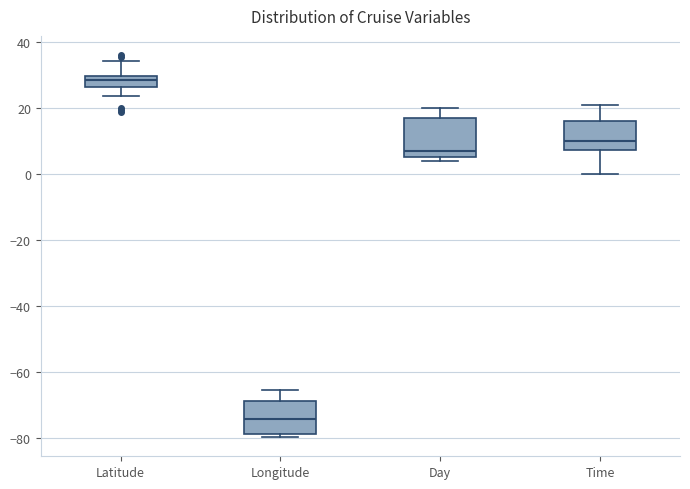

Which box's median line is the highest?

Latitude